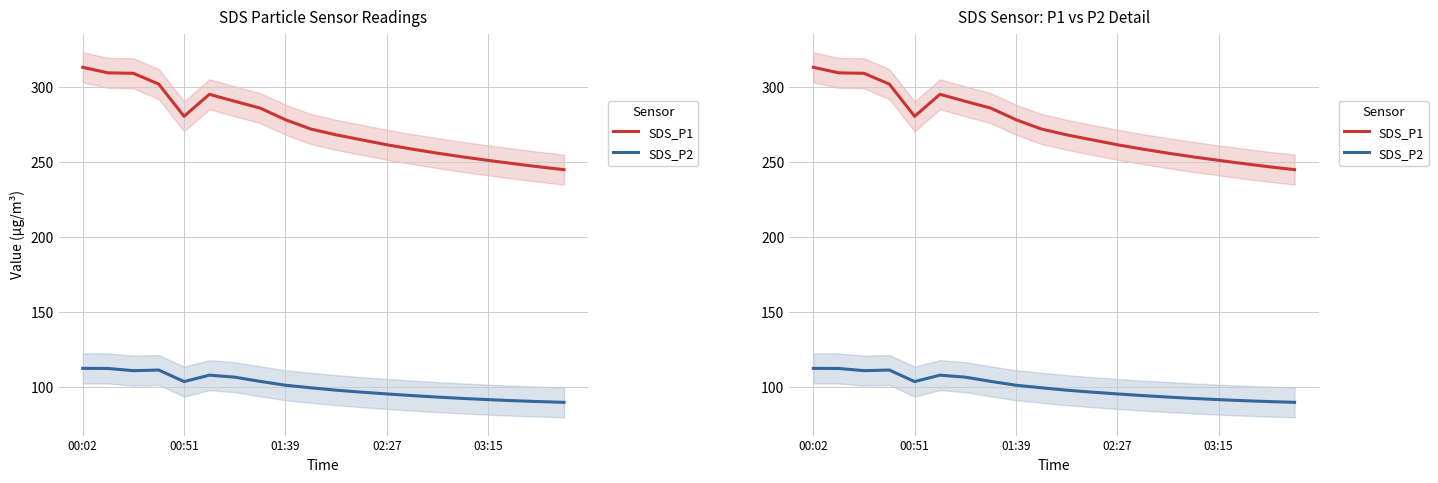

Read the SDS_P2 value at 03:15.

91.9